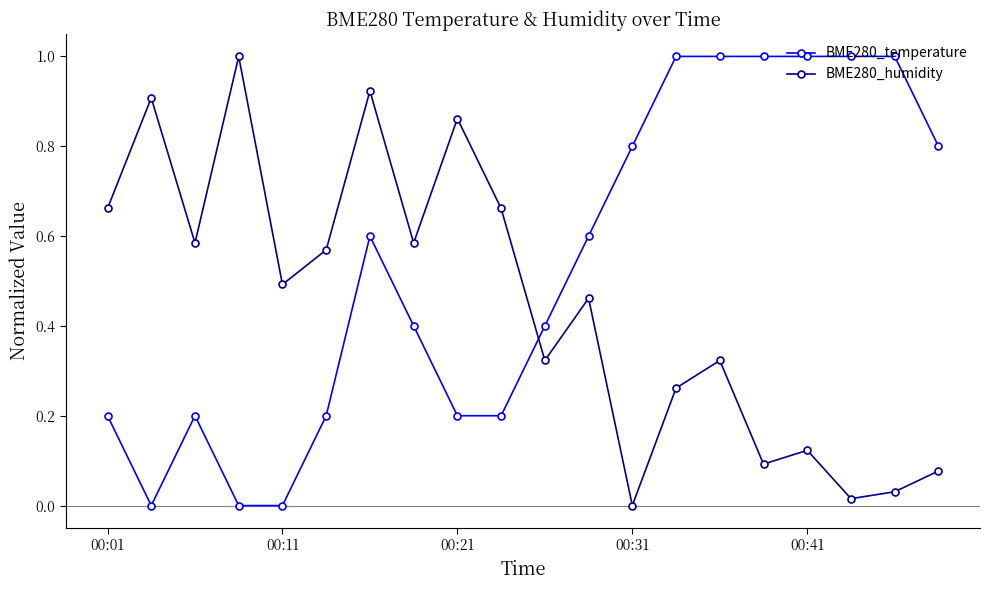

In BME280_humidity, how many points are higher than both neighbors (excluding endpoints)?

7